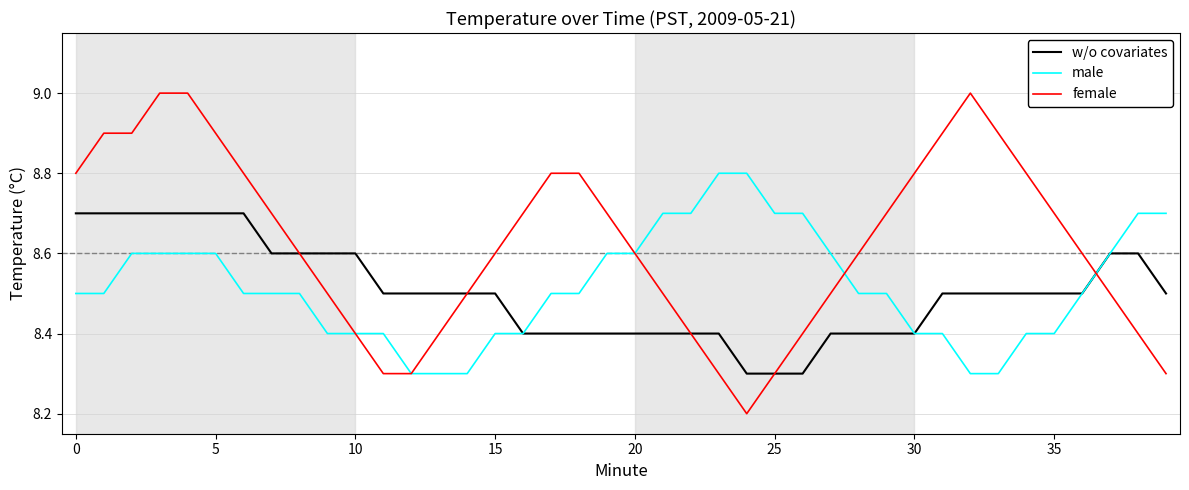

How many lines are shown in the chart?

3